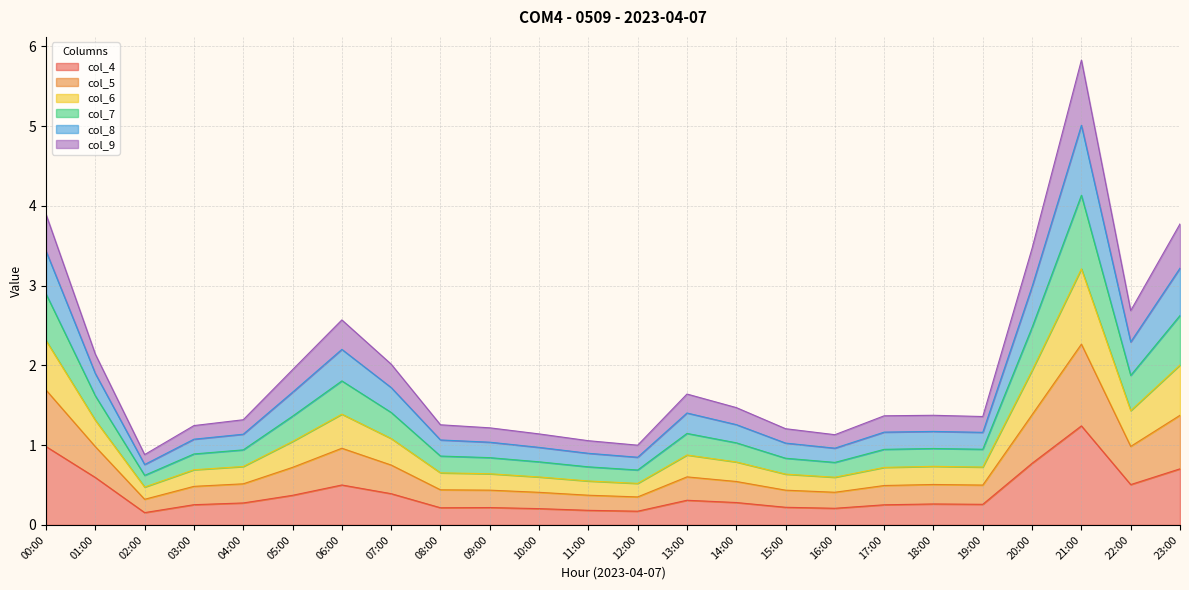

Which category has the highest value across all series?

21:00